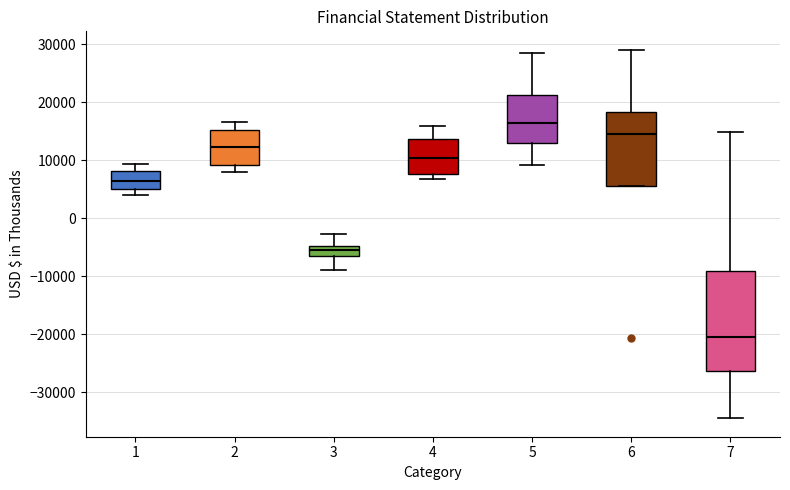

Which box has the highest median line?

5